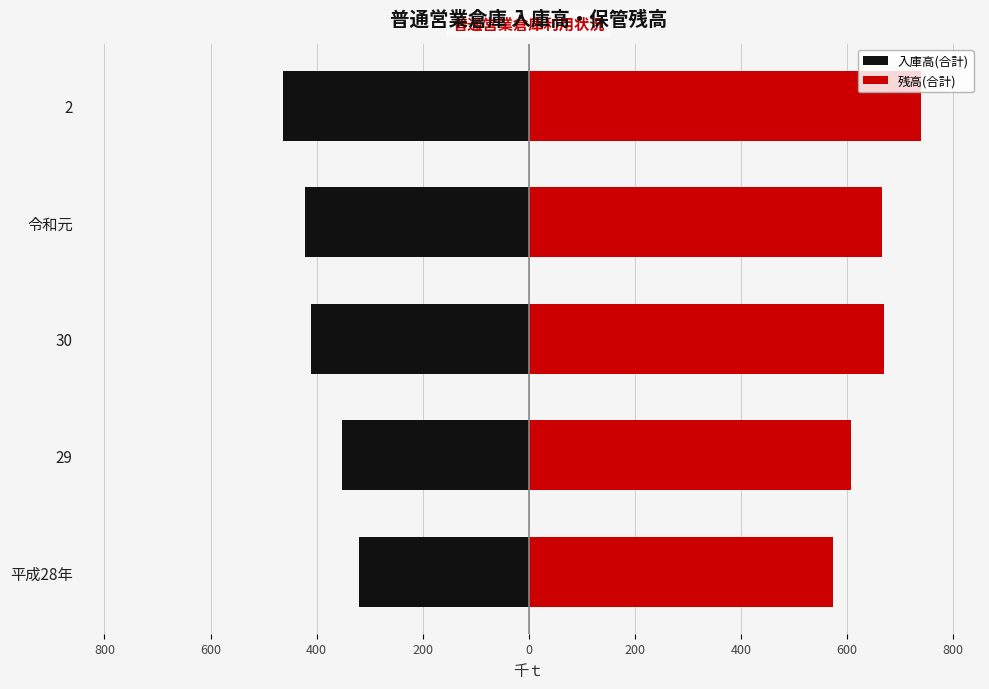

Count the number of data series in this chart.

2